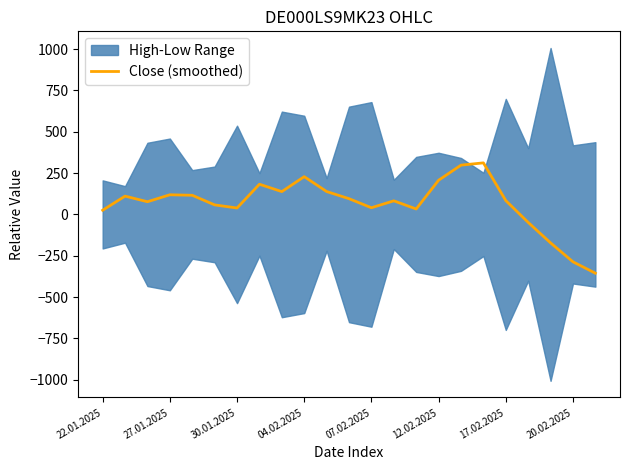

List the labels in order of value, largest first.

17, 16, 9, 15, 20.02.2025, 10, 8, 04.02.2025, 07.02.2025, 27.01.2025, 11, 18, 13, 30.01.2025, 12.02.2025, 12, 17.02.2025, 14, 22.01.2025, 19, 20, 21, 22